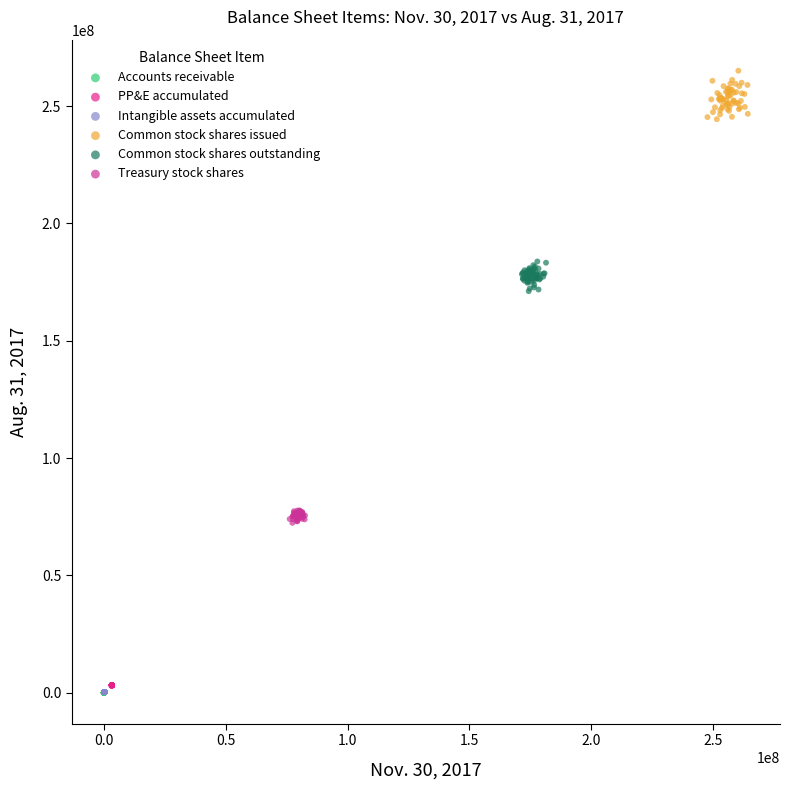

Which series has the largest Y range (max minus min)?

Common stock shares issued